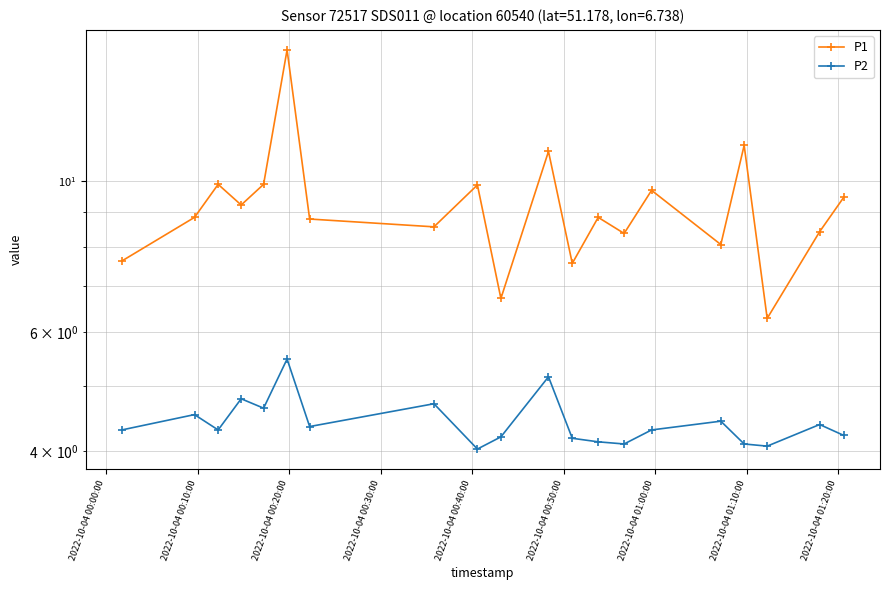

Where does the P1 series first go above 8?

2022-10-04 00:10:00